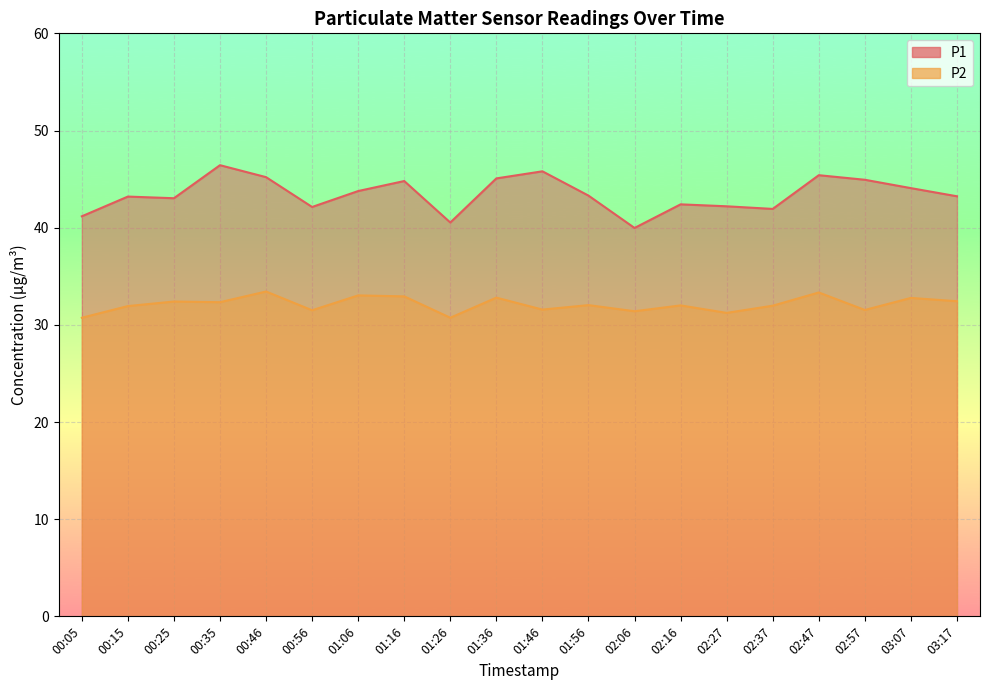

Does the chart display data point markers on the line(s)?

No